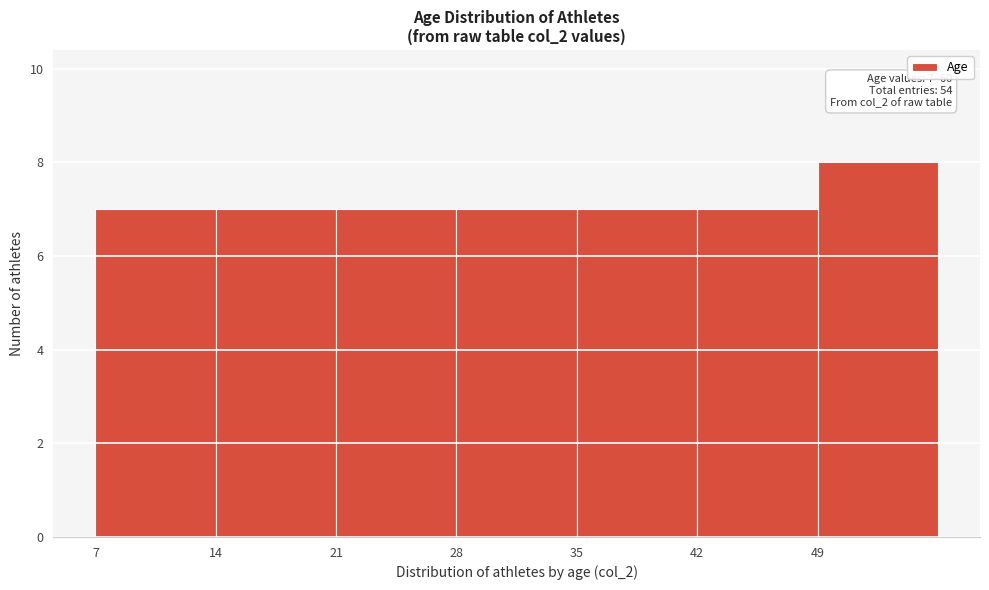

Over which range of the x-axis is the bar tallest?

49 to 56